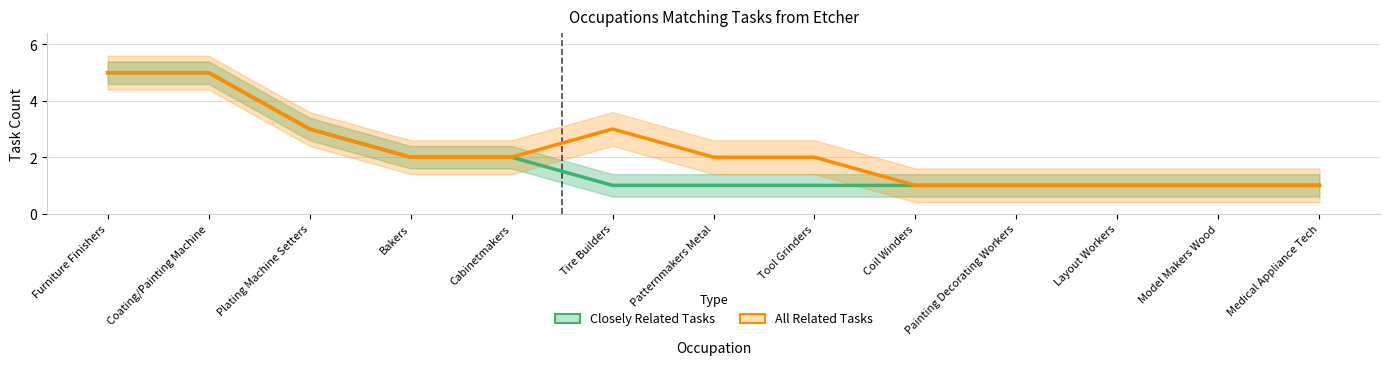

What is the maximum value shown in the chart?

5